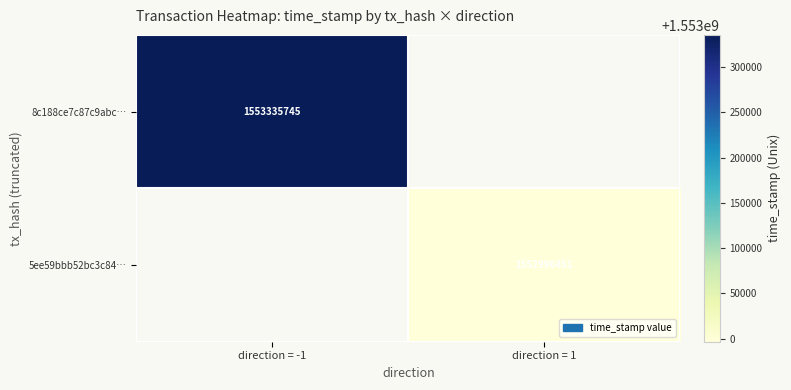

The value of 5ee59bbb52bc3c84… at direction = 1 is 1552996451. True or false?

True